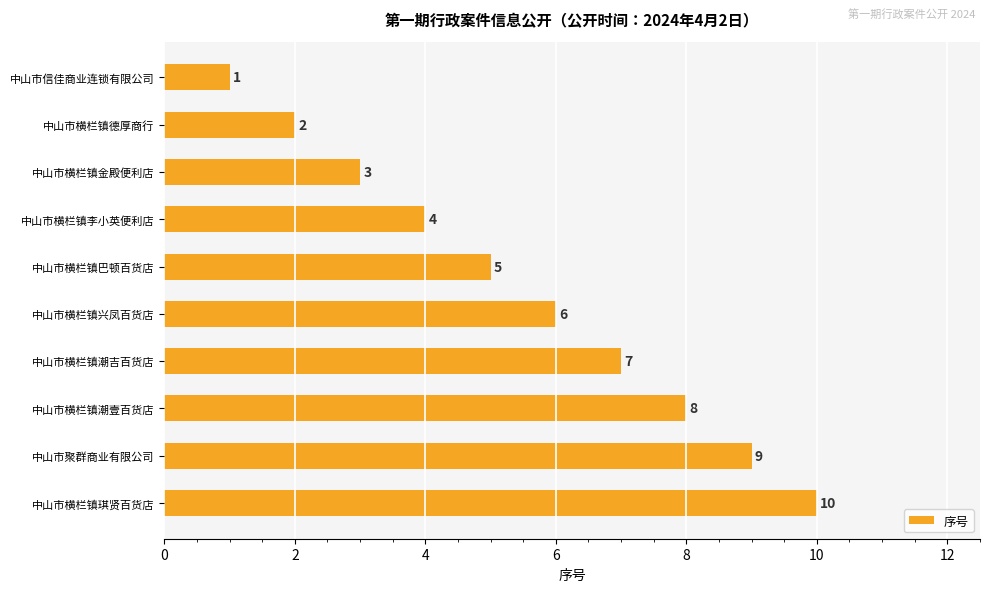

What is the average value?

6